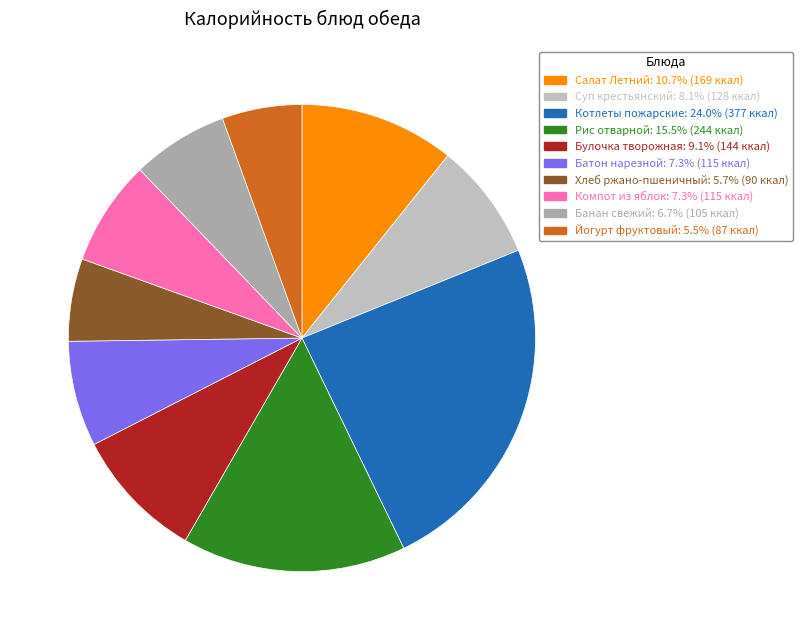

How many segments does this pie chart have?

10